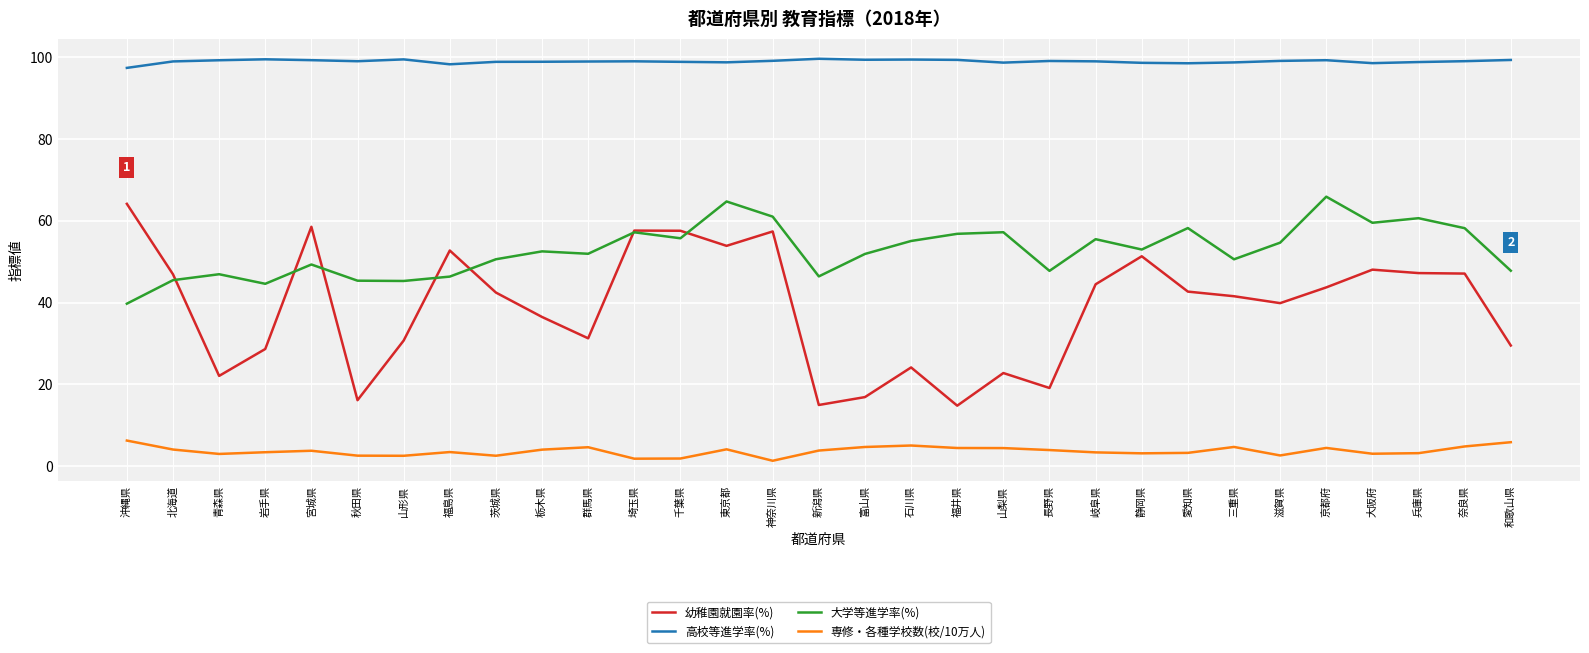

Rank the series at 青森県 from highest to lowest value.

高校等進学率(%), 大学等進学率(%), 幼稚園就園率(%), 専修・各種学校数(校/10万人)